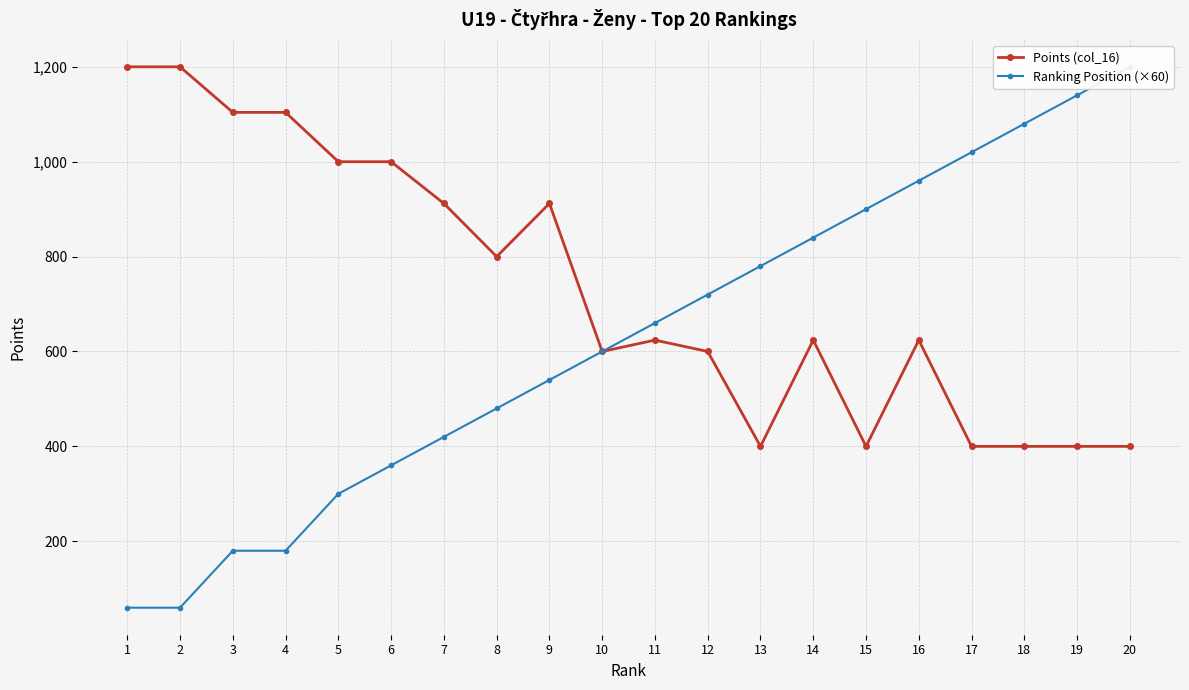

What is the maximum value for Points (col_16)?

1200